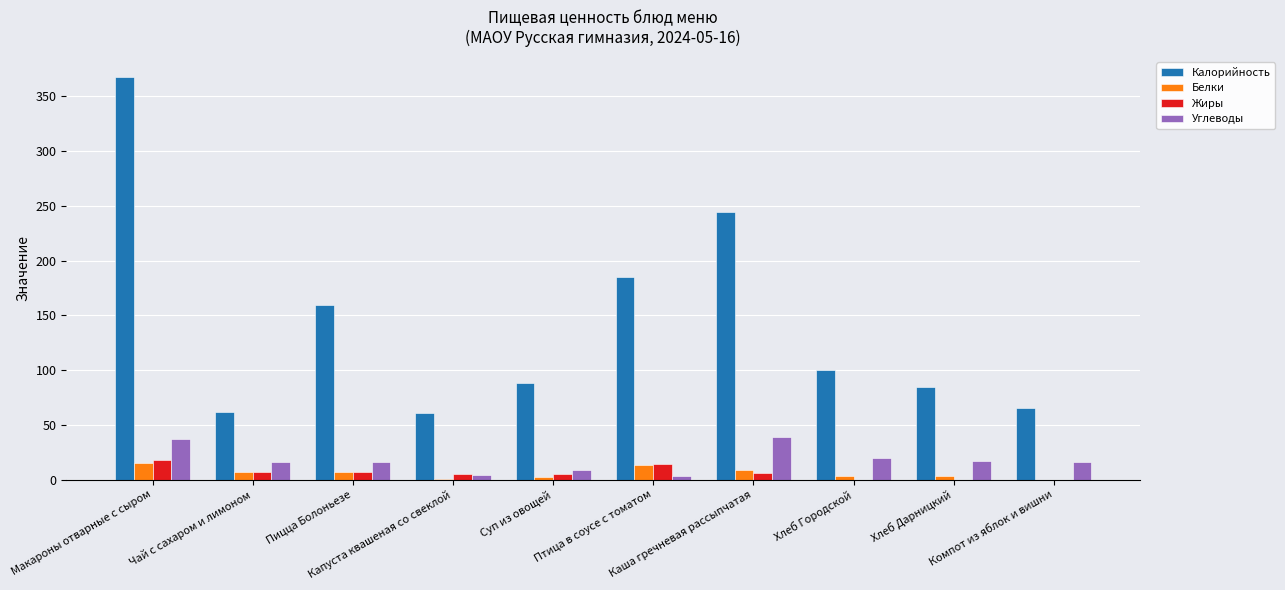

Which series has the largest total across all categories?

Калорийность